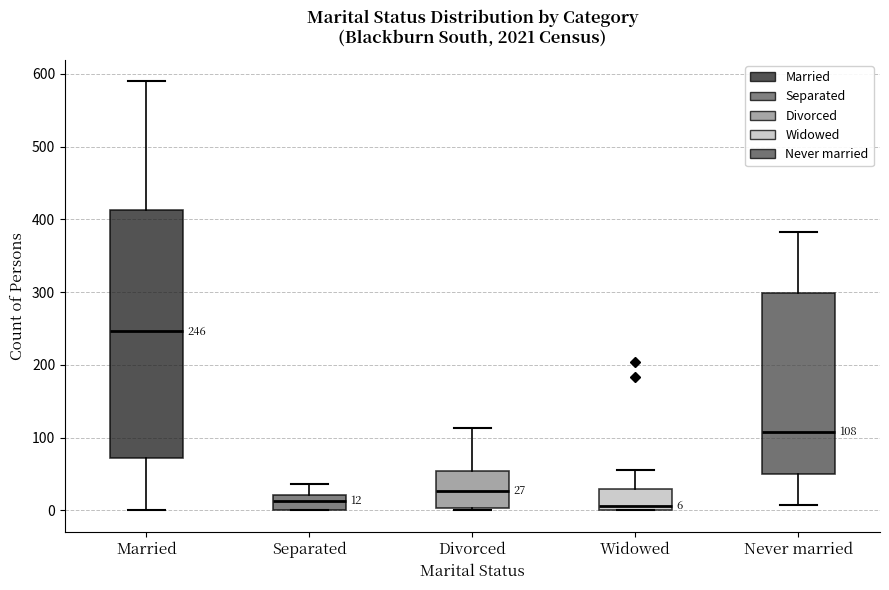

Comparing the boxes themselves (not the whiskers), which one is the tallest?

Married